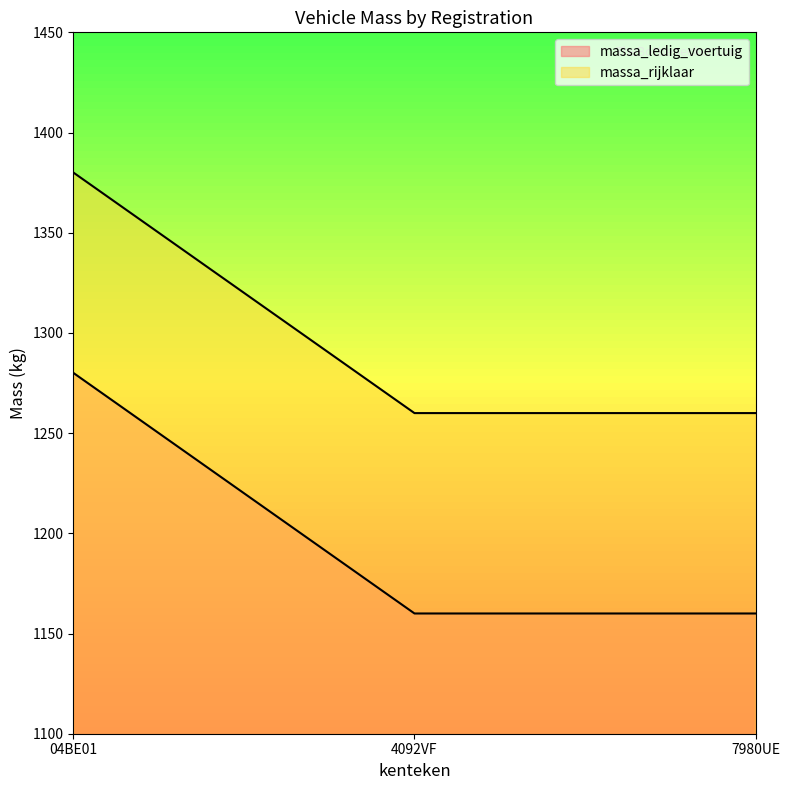

What is the spread (max minus min) of values at 4092VF?

100